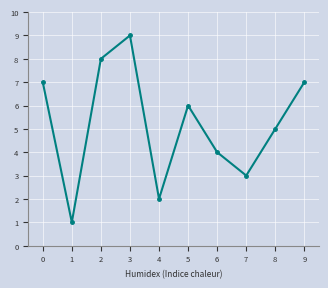

What is the ratio of the value at 9 to the value at 4?

3.5